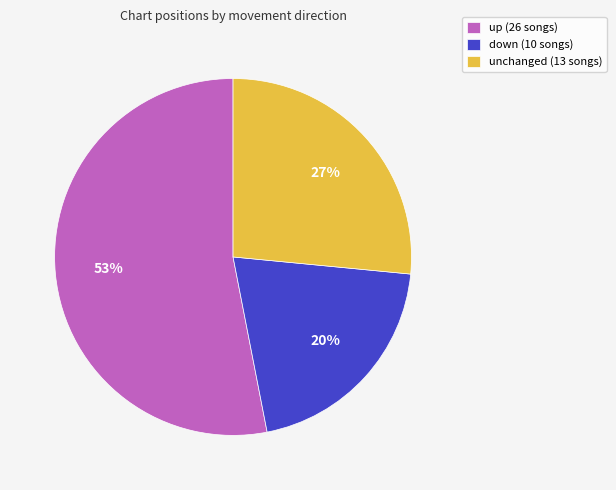

Is the sum of unchanged (13 songs) and down (10 songs) greater than half?

No